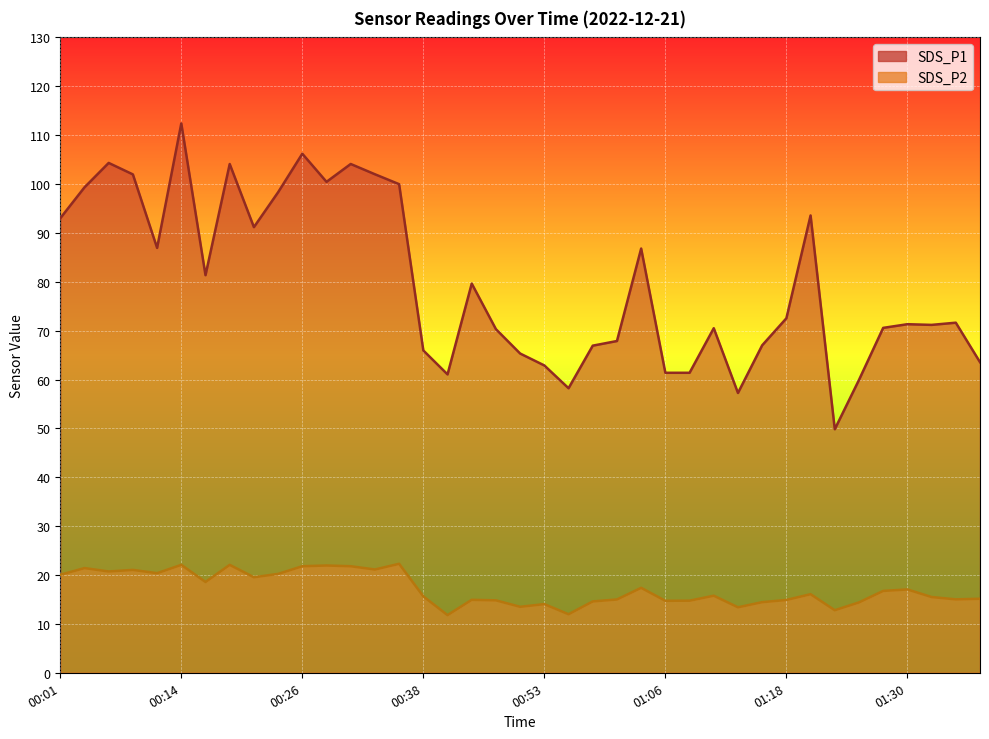

True or false: SDS_P1 and SDS_P2 cross at least once.

False